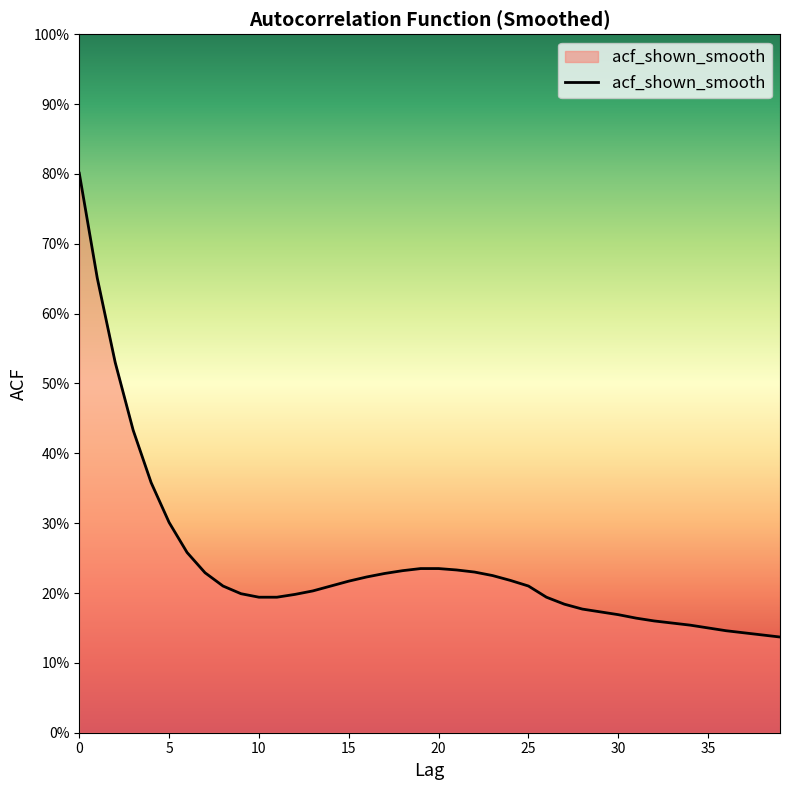

Does the chart have visible grid lines?

No